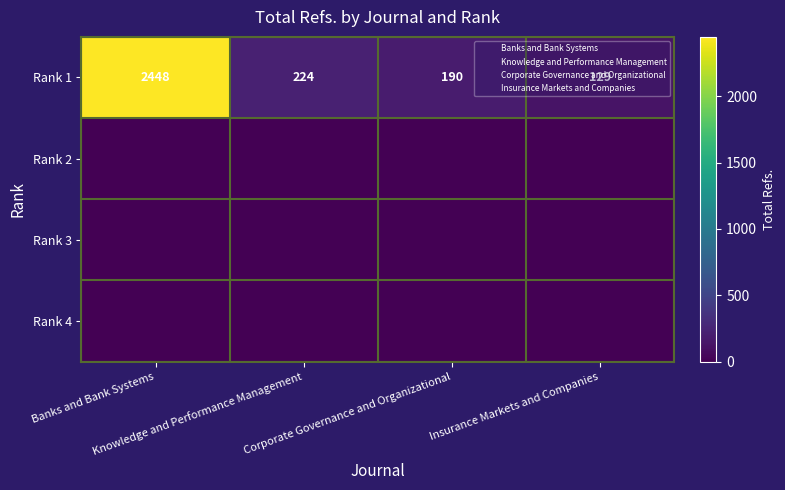

What is the difference between the maximum and second lowest values in the Rank 1 series?

2258